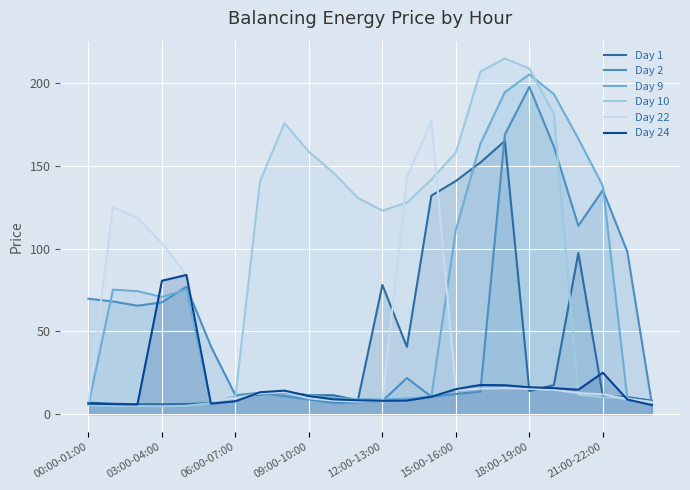

Between 18:00-19:00 and 21:00-22:00, which series saw the biggest shift?

Day 10